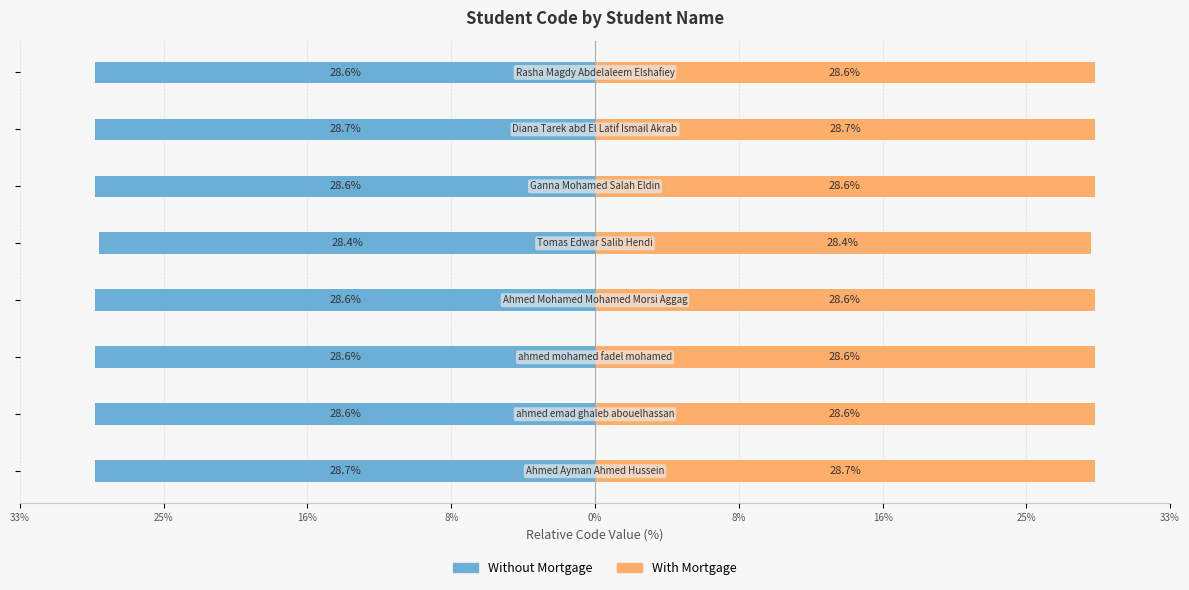

The value of With Mortgage at 16% is 15.5. True or false?

False